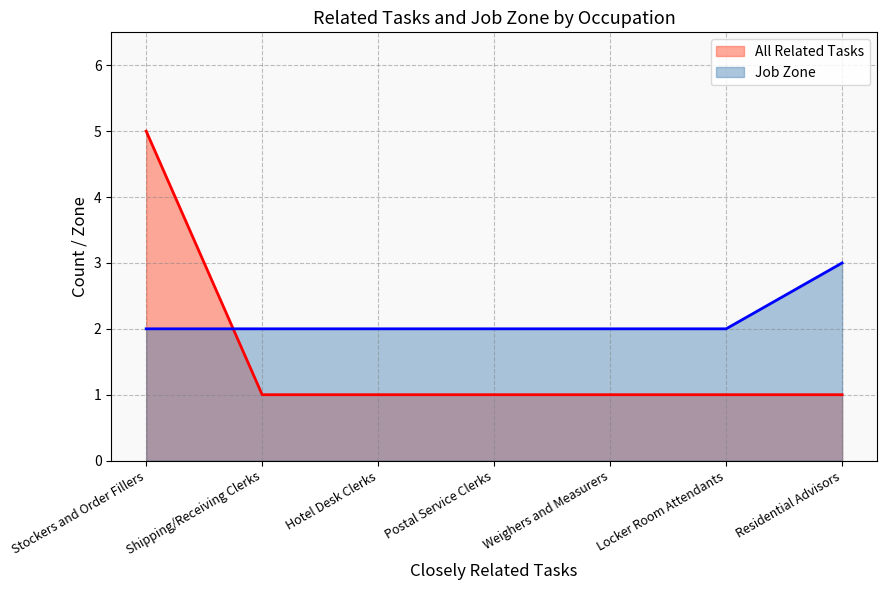

At Residential Advisors, list the series in order from smallest to largest.

All Related Tasks, Job Zone